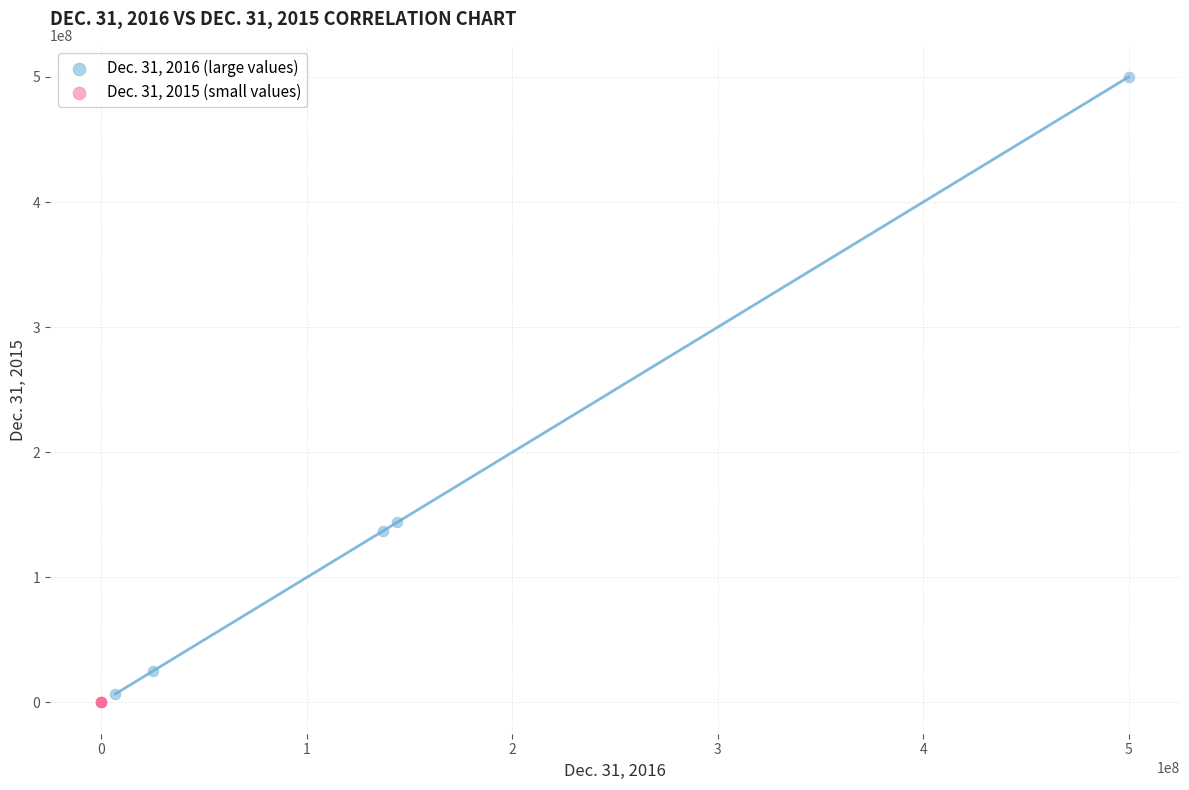

Which series has the largest Y range (max minus min)?

Dec. 31, 2016 (large values)